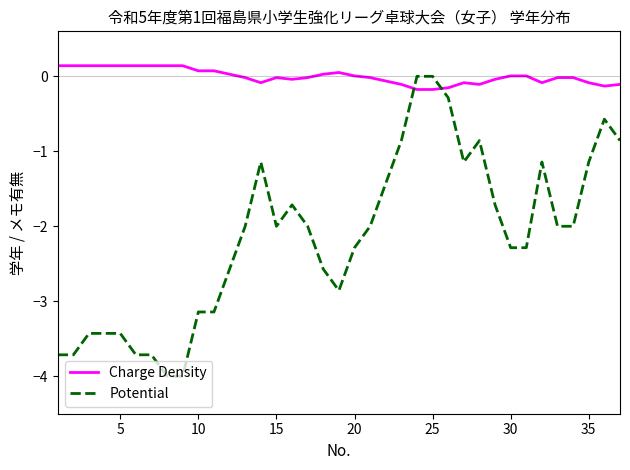

What is the difference between the maximum and minimum values in the Potential series?

4.0